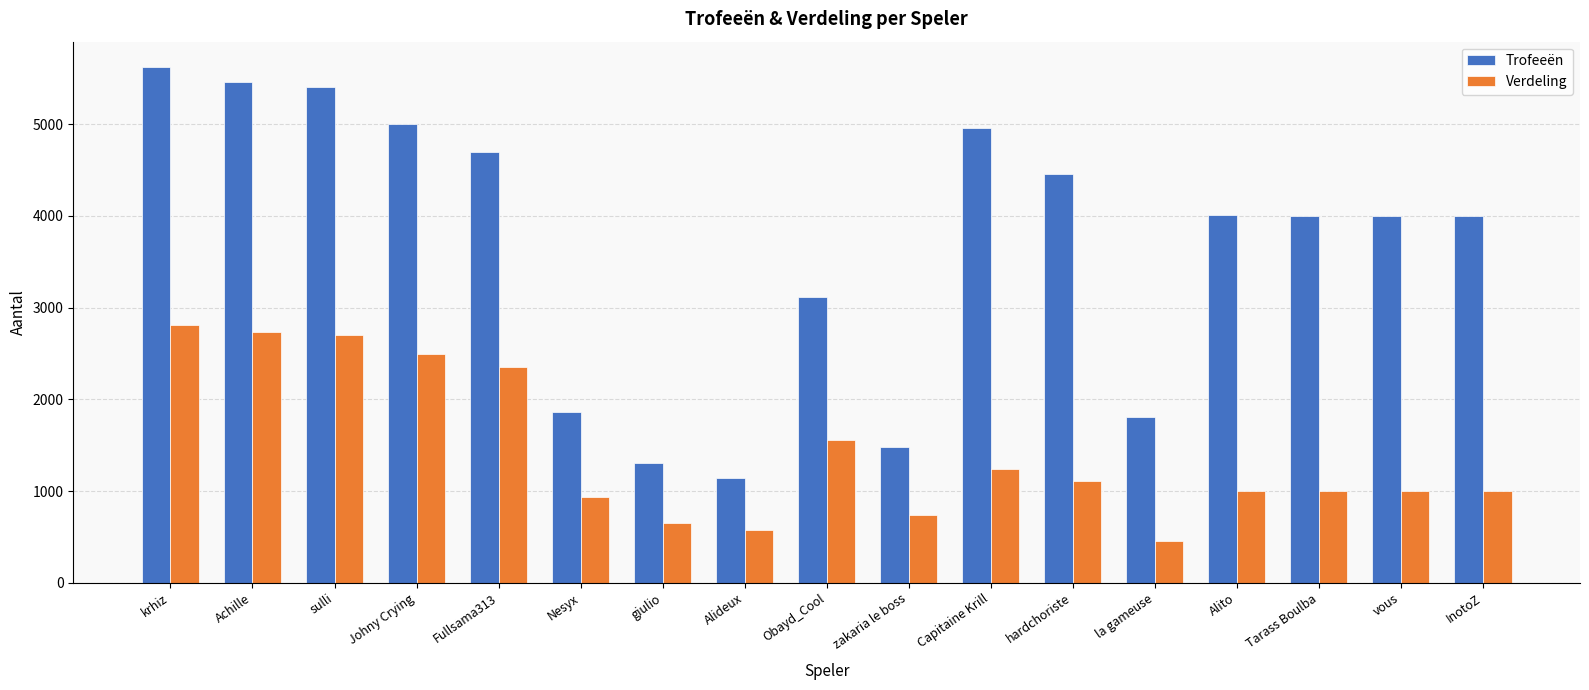

How many groups of bars are there?

17